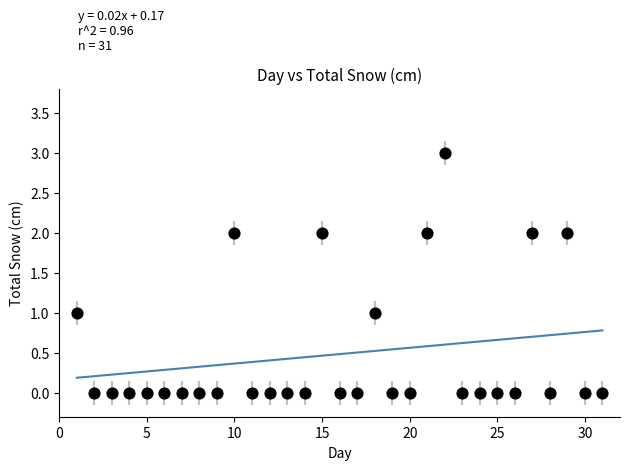

What is the range of X values (max minus min)?

30